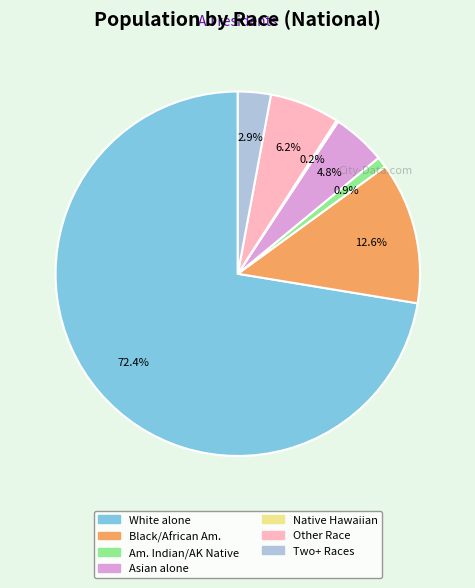

Rank the categories by value from lowest to highest.

Native Hawaiian and Other Pacific, American Indian and Alaska Native, Two or More Races, Asian alone, Some Other Race alone, Black or African American alone, White alone